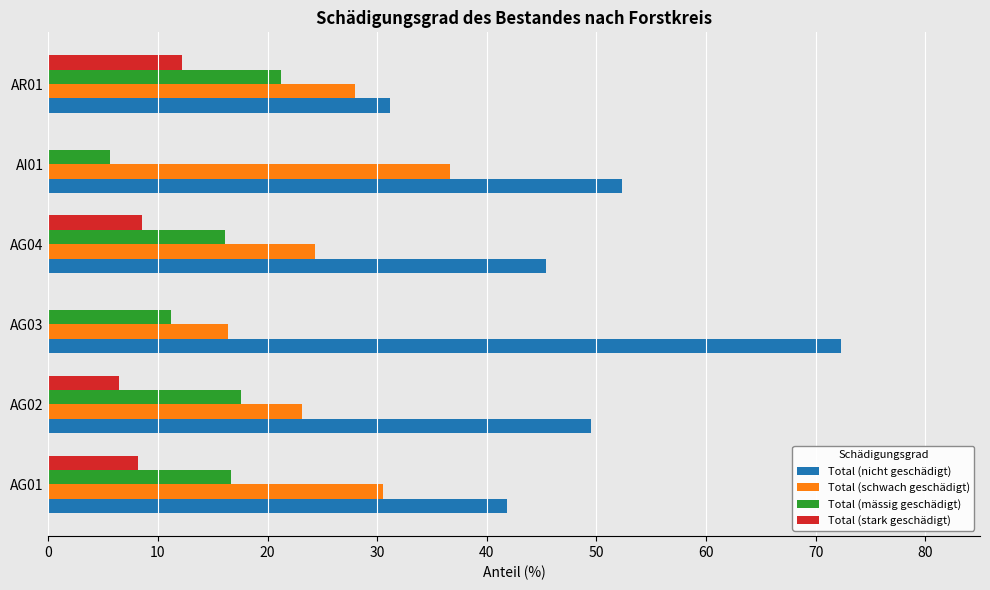

What is the maximum value for Total (stark geschädigt)?

12.2